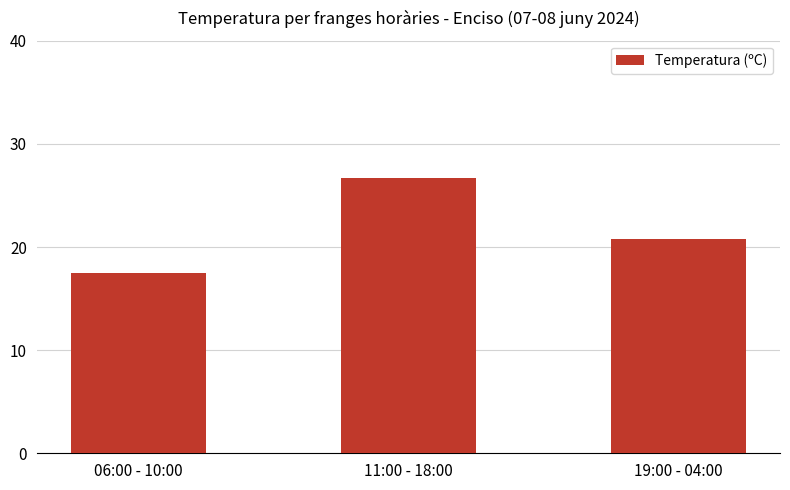

How many bars are there in total?

3